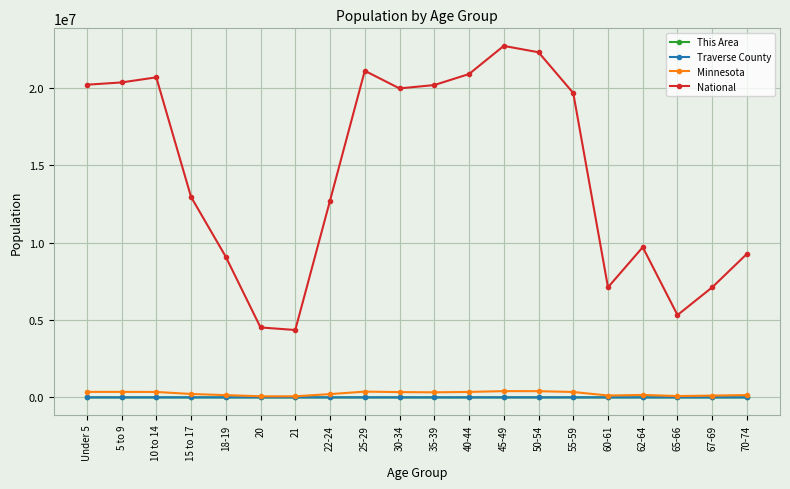

How many This Area values are between 2 and 6?

12